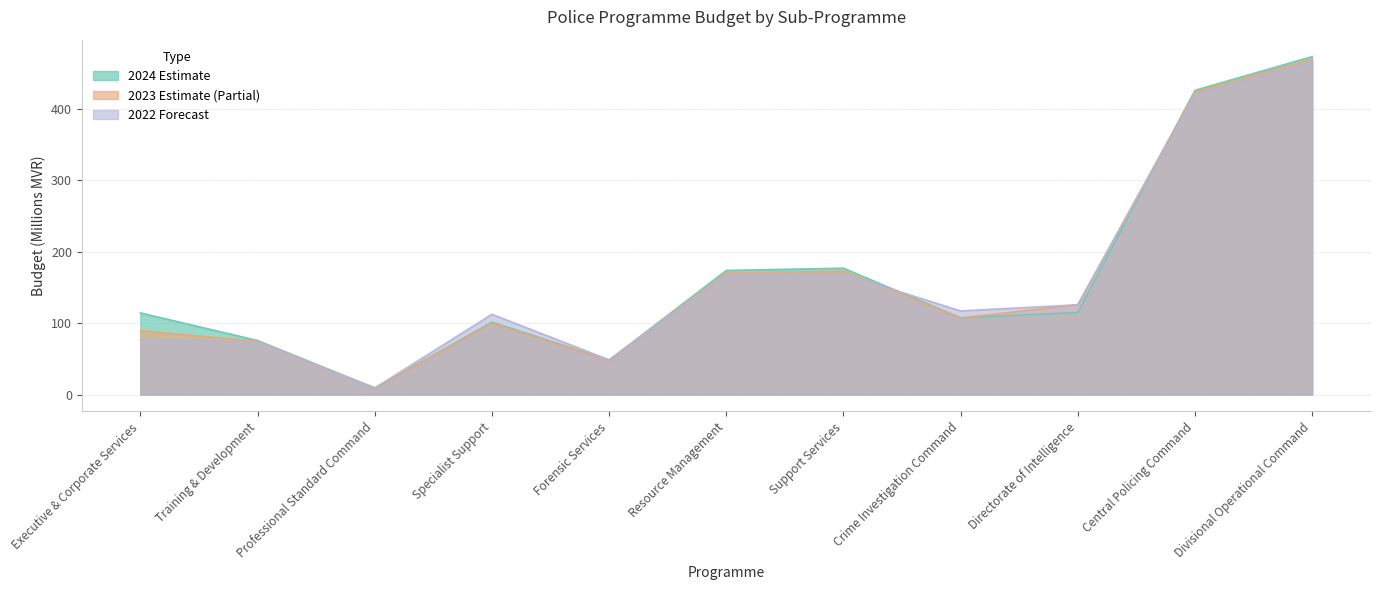

Reading left to right, extract all data points from this chart.

2024 (Estimate): Executive & Corporate Services=114.2	Training & Development=75.6	Professional Standard Command=9.2	Specialist Support=101.3	Forensic Services=48.1	Resource Management=173.6	Support Services=176.8	Crime Investigation Command=107.3	Directorate of Intelligence=114.8	Central Policing Command=425.6	Divisional Operational Command=472.8
2023 (Partial Data): Executive & Corporate Services=89.3	Training & Development=74.5	Professional Standard Command=9.1	Specialist Support=99.6	Forensic Services=47.8	Resource Management=170.2	Support Services=172.7	Crime Investigation Command=107.2	Directorate of Intelligence=125.7	Central Policing Command=423.3	Divisional Operational Command=469.1
2022 (Forecast): Executive & Corporate Services=77.1	Training & Development=73.4	Professional Standard Command=9.1	Specialist Support=112.2	Forensic Services=48.5	Resource Management=167.0	Support Services=168.7	Crime Investigation Command=117.0	Directorate of Intelligence=125.5	Central Policing Command=420.2	Divisional Operational Command=465.6